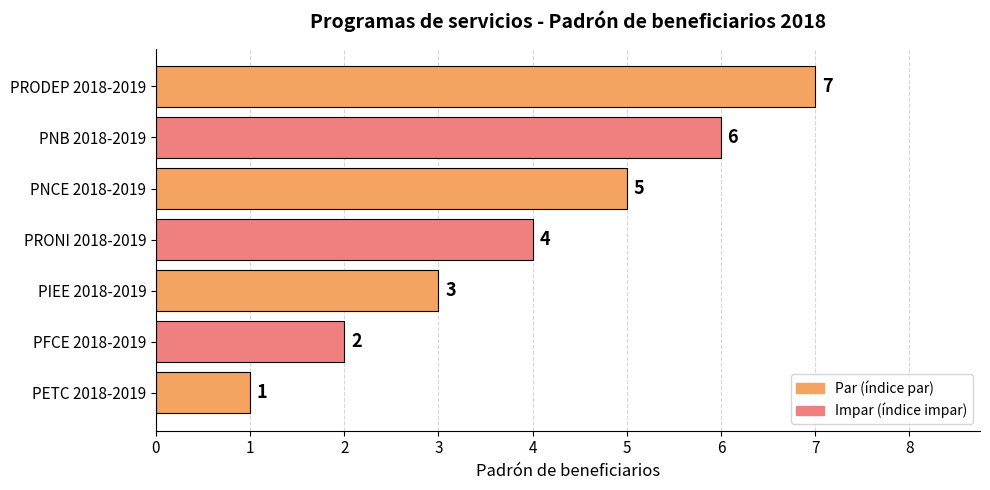

The value at PNCE 2018-2019 is 3. True or false?

False